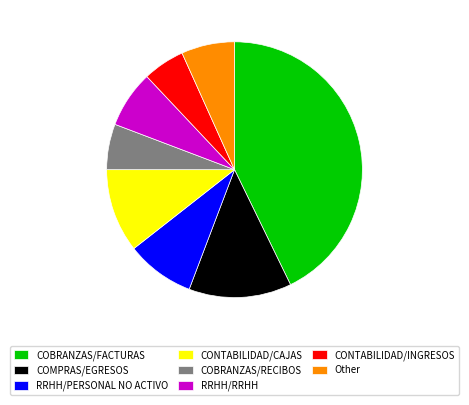

What is the largest slice in the pie chart?

COBRANZAS/FACTURAS